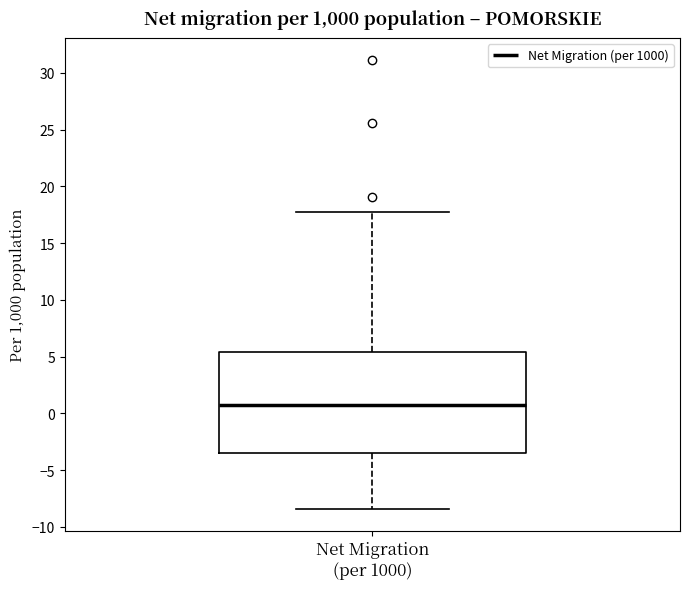

Transcribe this box plot: give where the median line is, the range the box spans, and where the two whiskers end, as read against the y-axis. The values are not printed on the chart, so give them approximately, as read against the axis.

median 1.0, box -3.5 to 5.5, whiskers -8.5 to 17.5